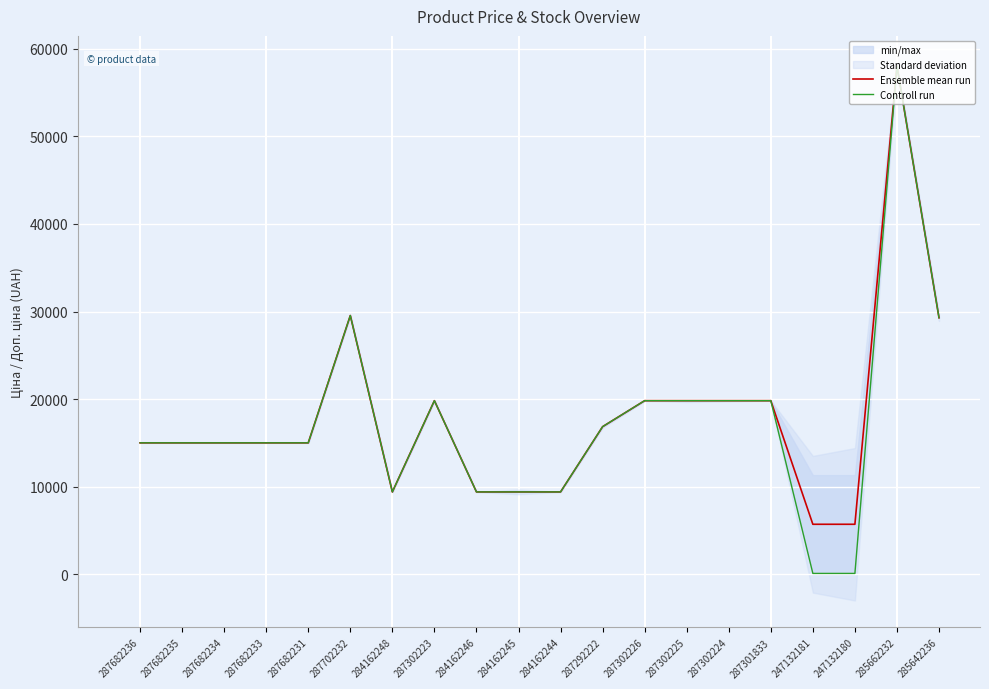

What is the maximum value for Ensemble mean run?

58037.0